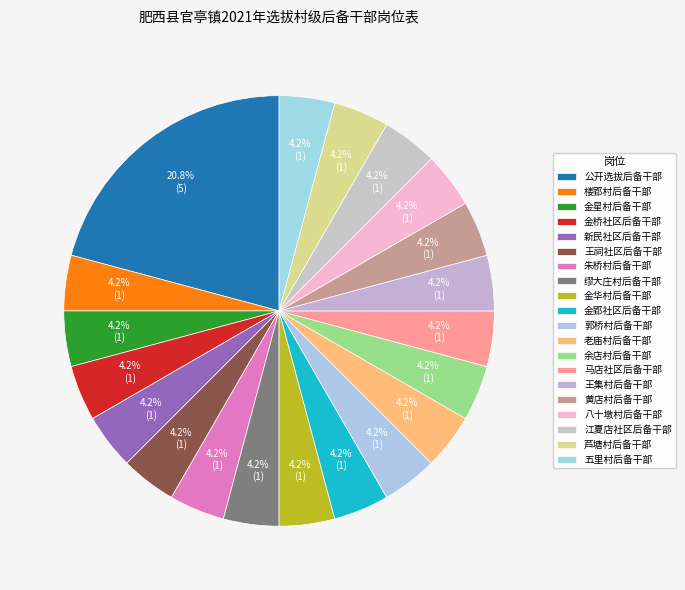

Count the number of slices in the pie.

20